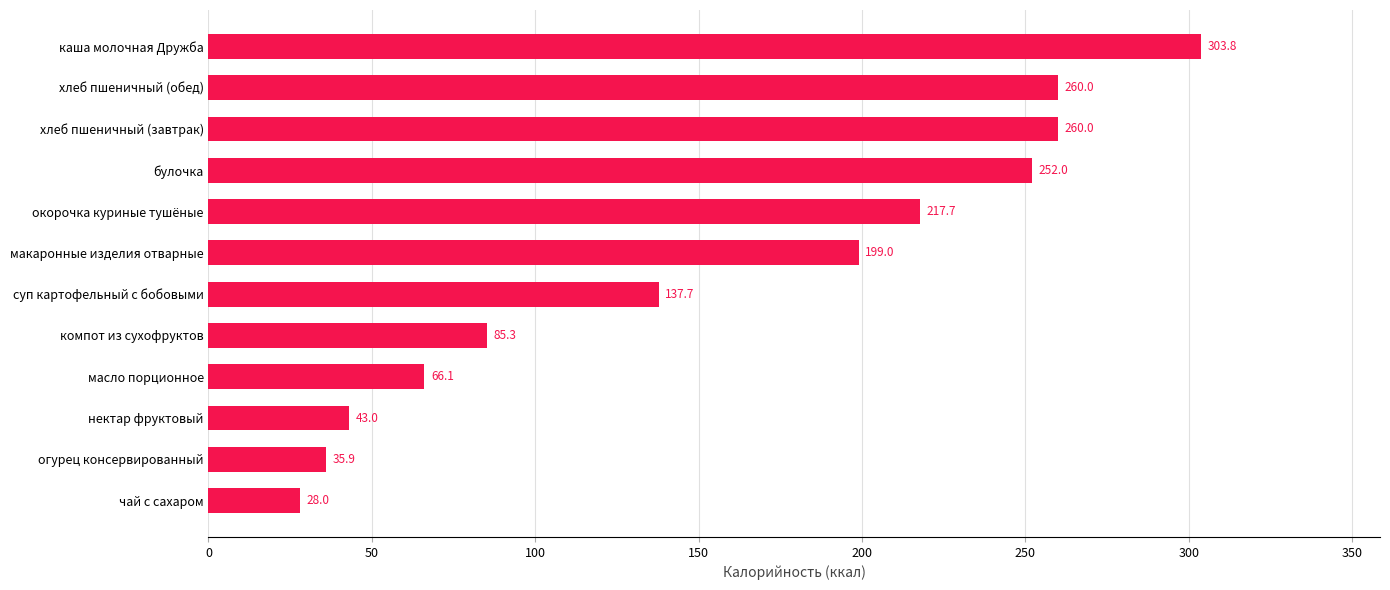

Read the value at компот из сухофруктов.

85.3